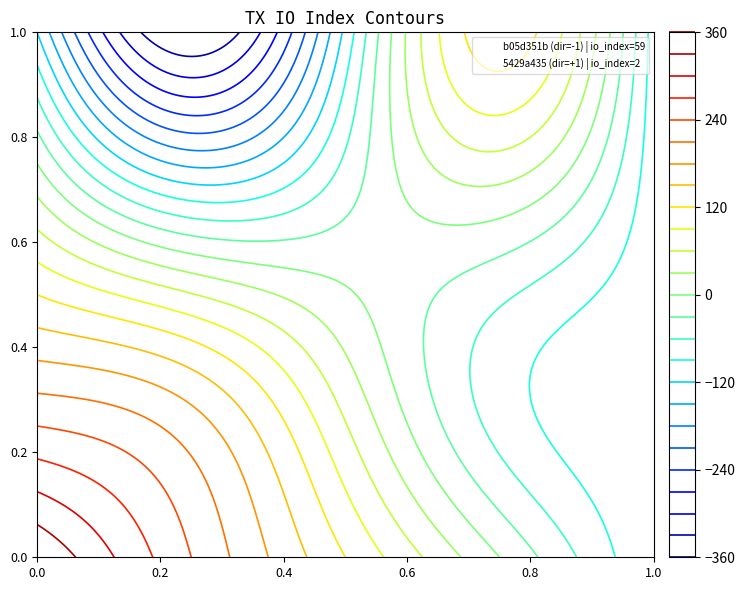

Reading right to left, what are all the values shown in this chart?

b05d351b: 59	-1
5429a435: 2	1